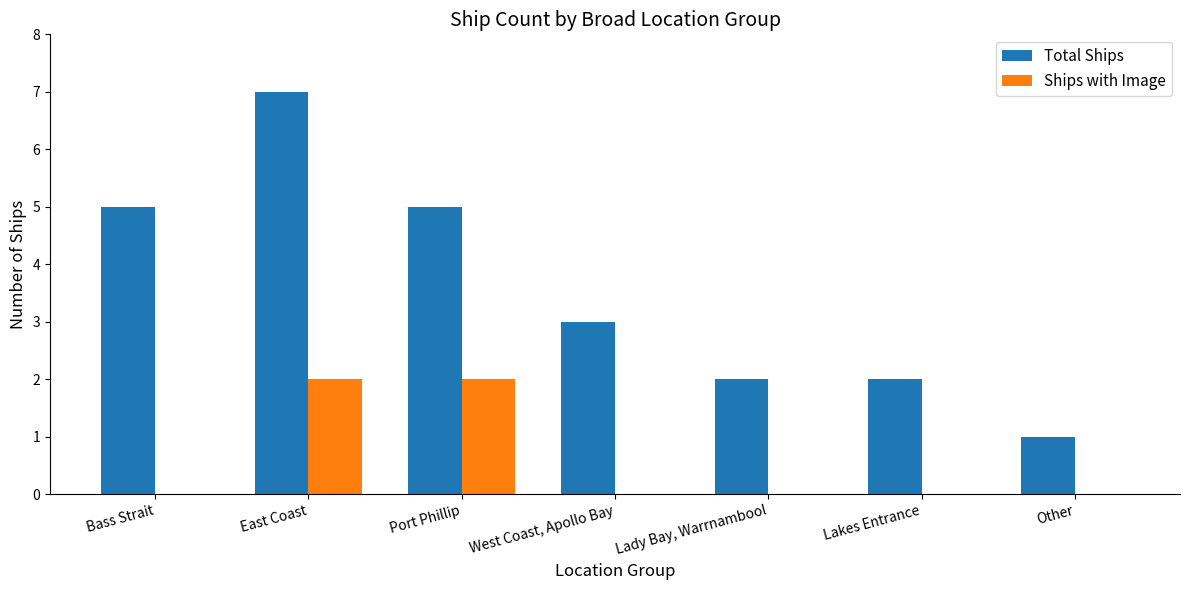

Reading left to right, list all the values displayed in this chart.

Total Ships: Bass Strait=5	East Coast=7	Port Phillip=5	West Coast, Apollo Bay=3	Lady Bay, Warrnambool=2	Lakes Entrance=2	Other=1
Ships with Image: Bass Strait=0	East Coast=2	Port Phillip=2	West Coast, Apollo Bay=0	Lady Bay, Warrnambool=0	Lakes Entrance=0	Other=0